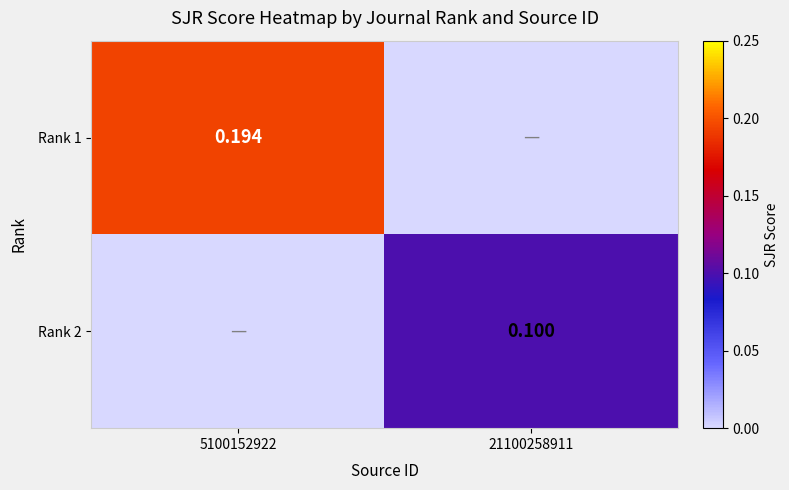

Is the value of Rank 1 at 5100152922 greater than the value of Rank 2 at 21100258911?

Yes